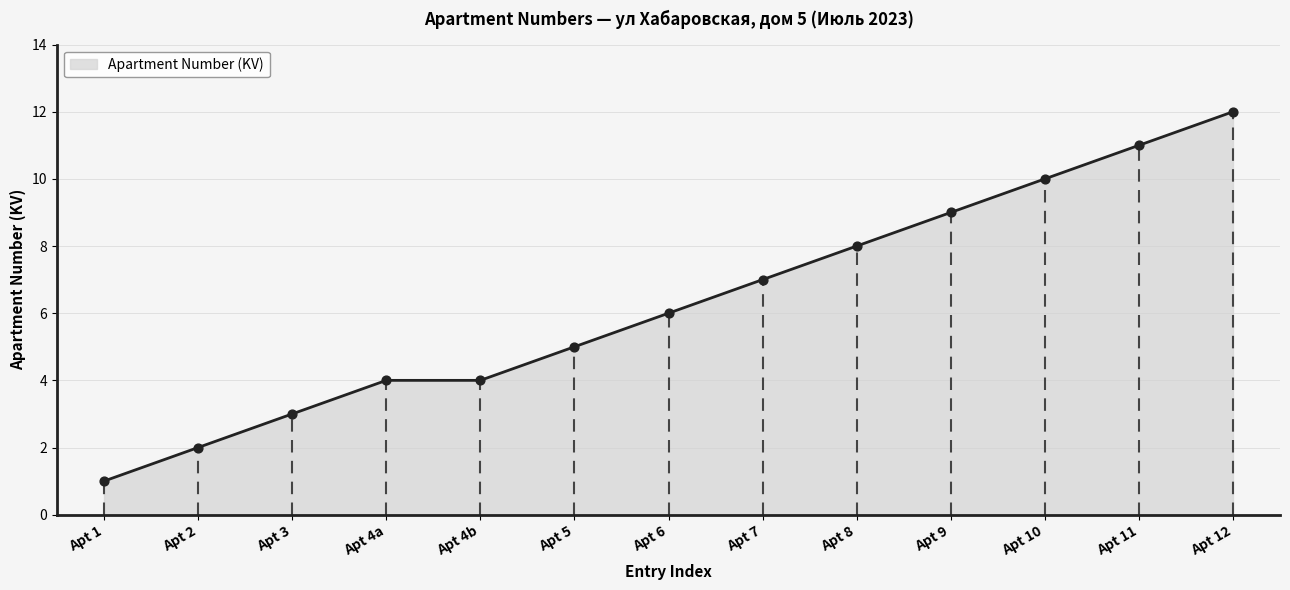

What is the ratio of the value at Apt 8 to the value at Apt 5?

1.6